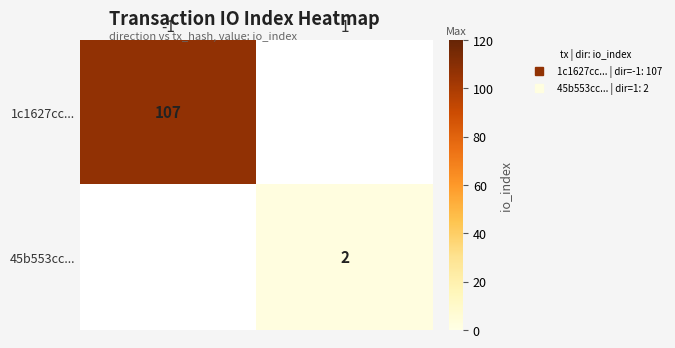

At 1, list the series in order from smallest to largest.

1c1627cc..., 45b553cc...